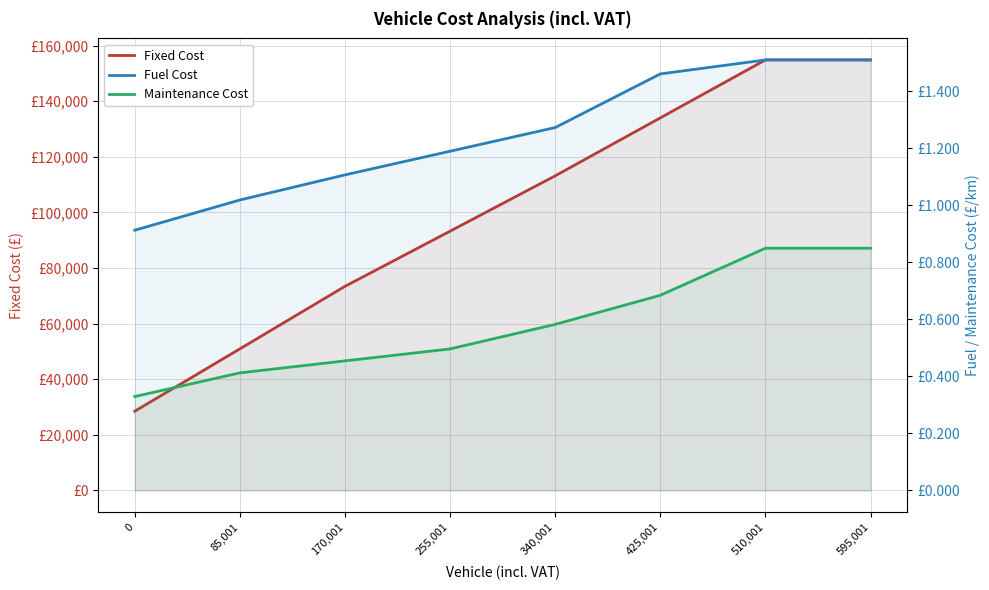

True or false: Fuel Cost and Fixed Cost cross at least once.

False